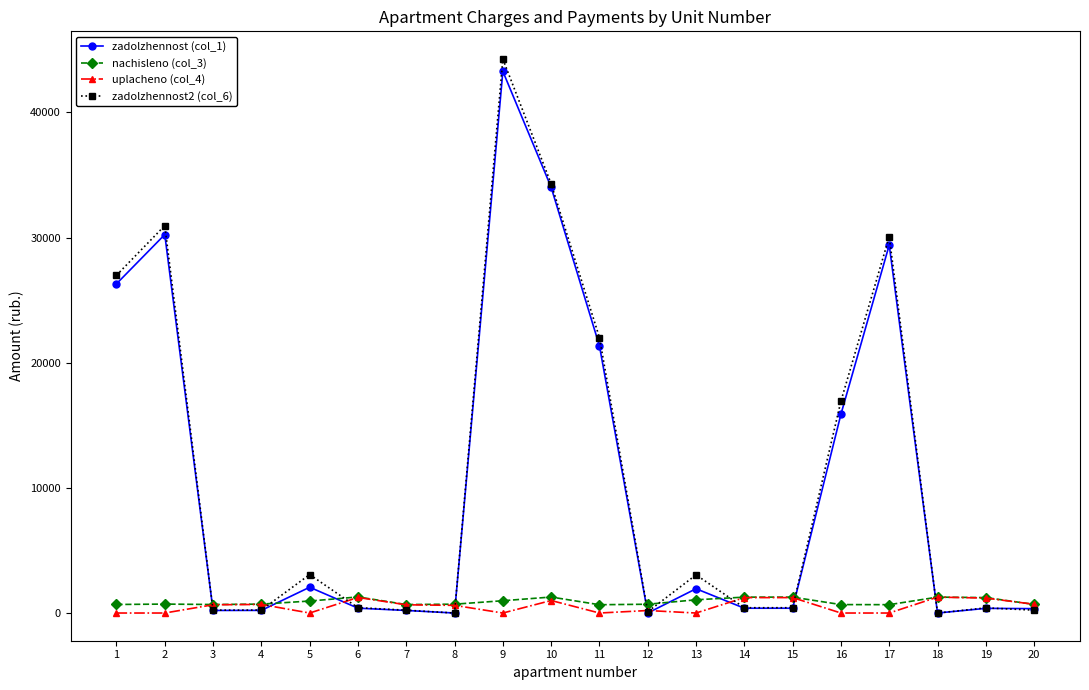

What is the maximum value shown in the chart?

44267.5